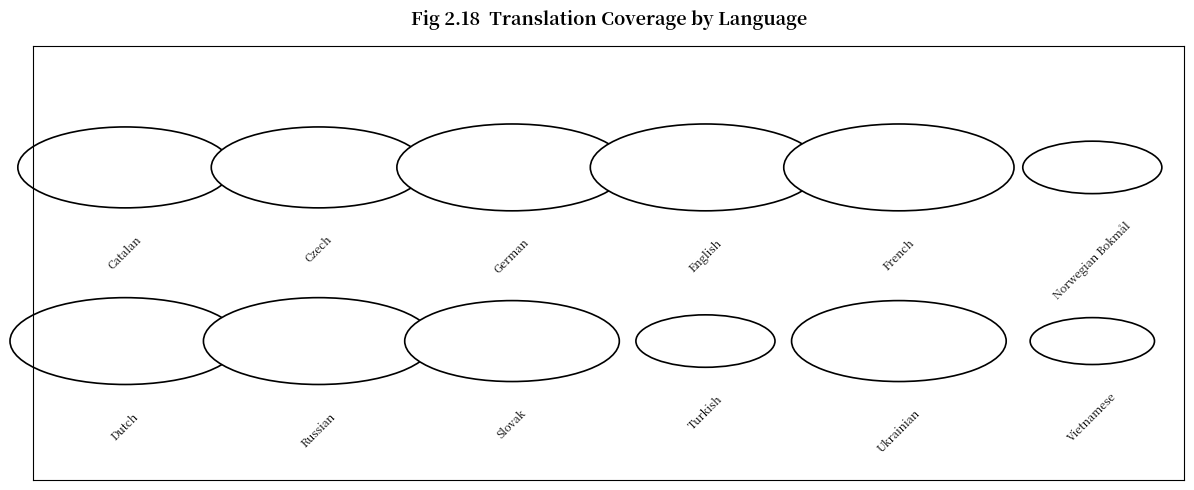

What is the sum of all translated_chars values?

33231.0